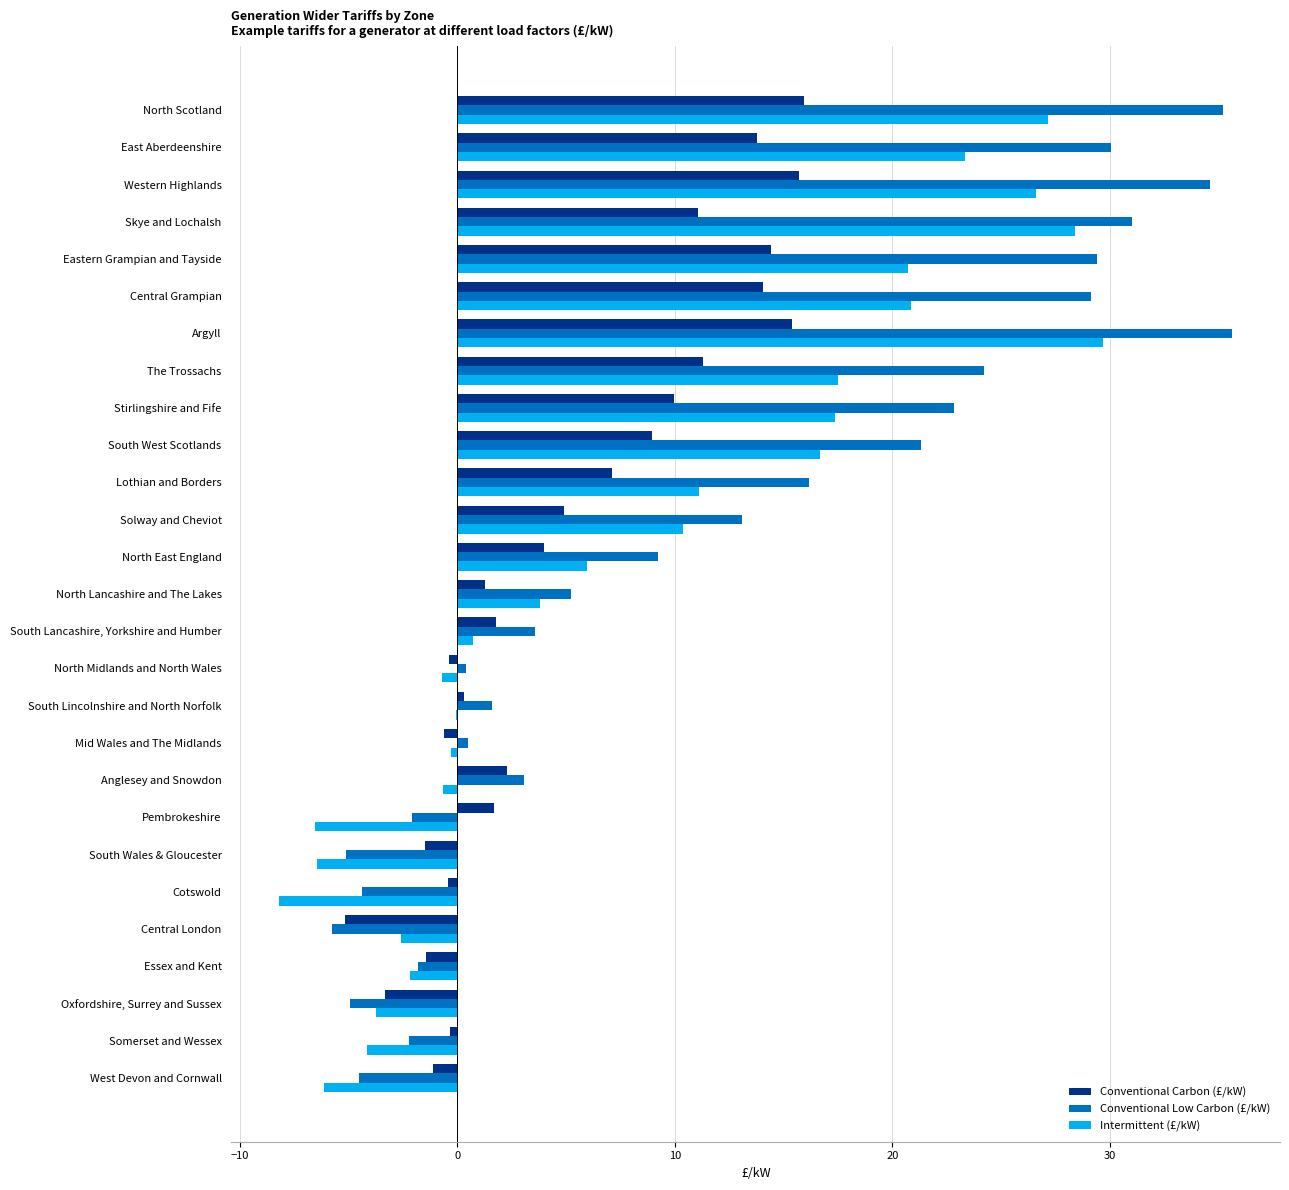

Which series changed the most between East Aberdeenshire and Solway and Cheviot?

Conventional Low Carbon (£/kW)